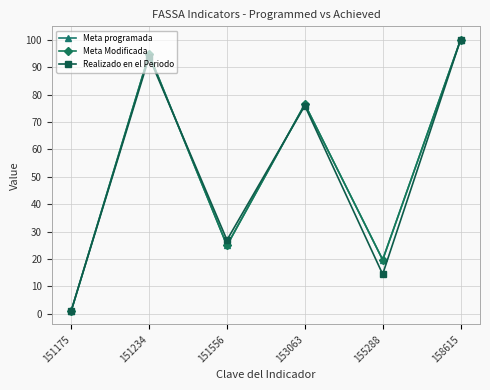

At which category does the chart reach its minimum across all series?

151175